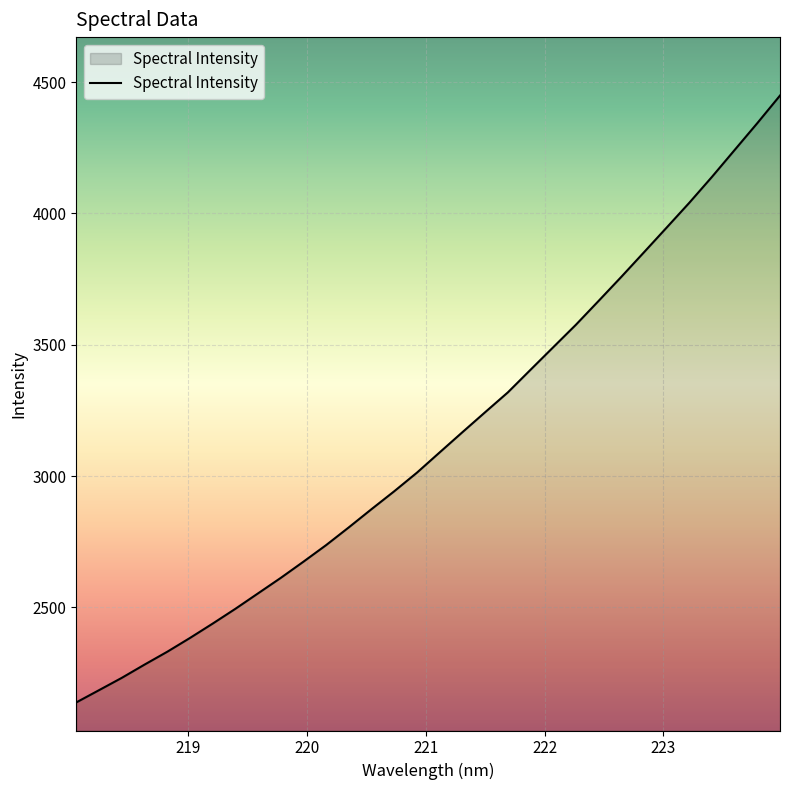

What is the difference between the maximum and minimum values?

2310.0